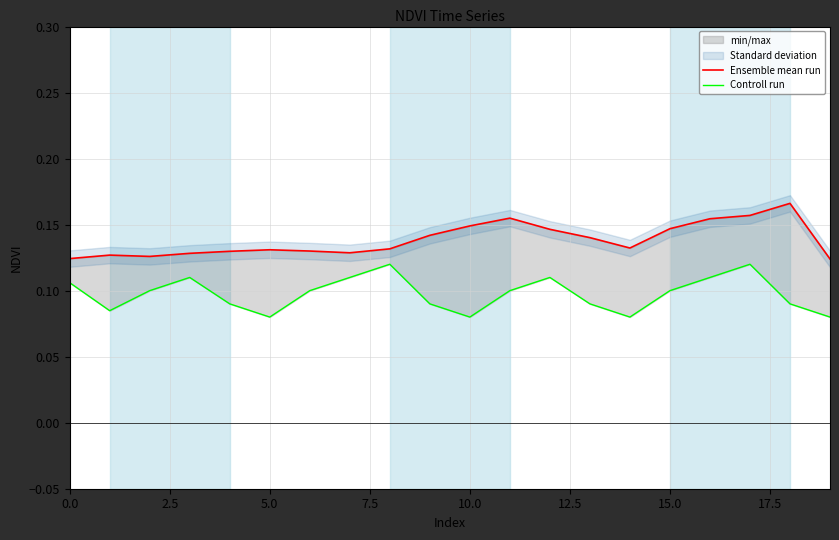

Read the Ensemble mean run value at 0.0.

0.1